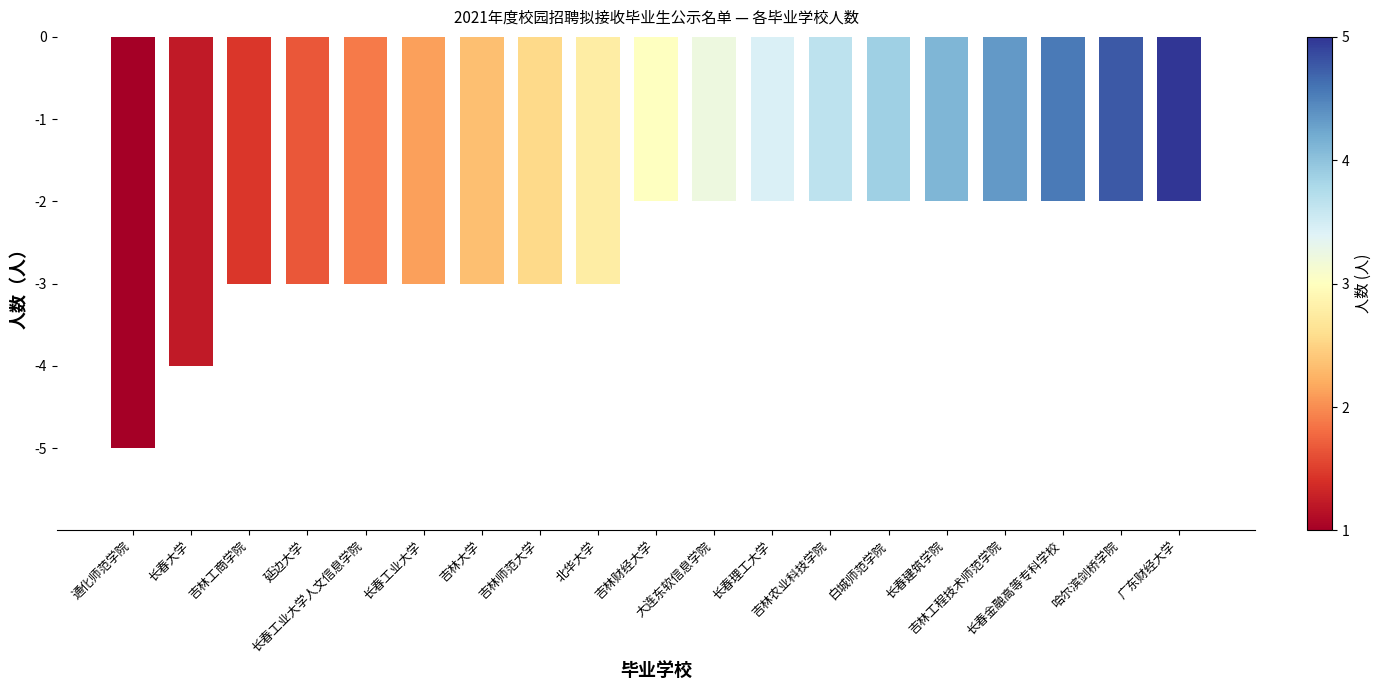

What is the difference between the maximum and minimum values?

3